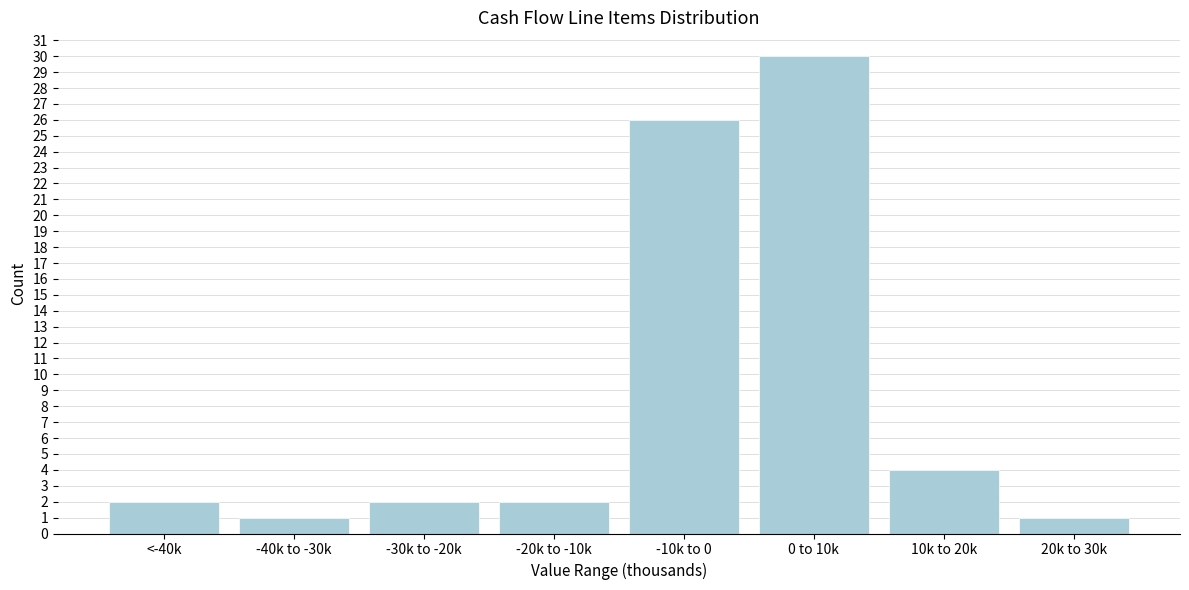

Reading left to right, list all the values displayed in this chart.

<-40k=2	-40k to -30k=1	-30k to -20k=2	-20k to -10k=2	-10k to 0=26	0 to 10k=30	10k to 20k=4	20k to 30k=1